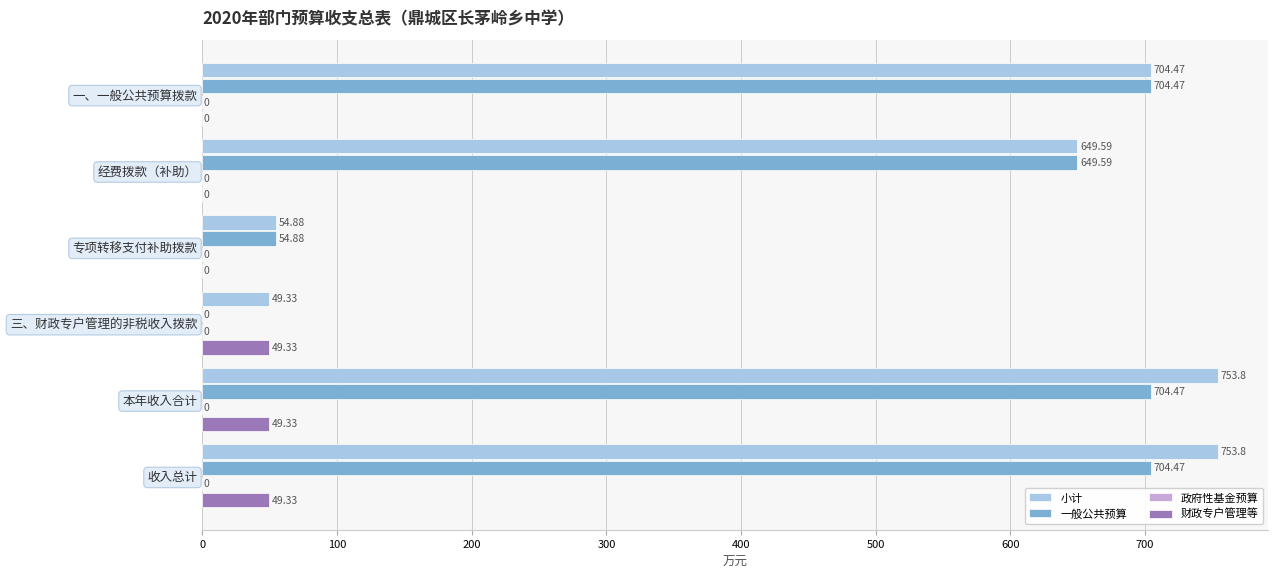

Where is 一般公共预算 nearest to the value 352?

专项转移支付补助拨款